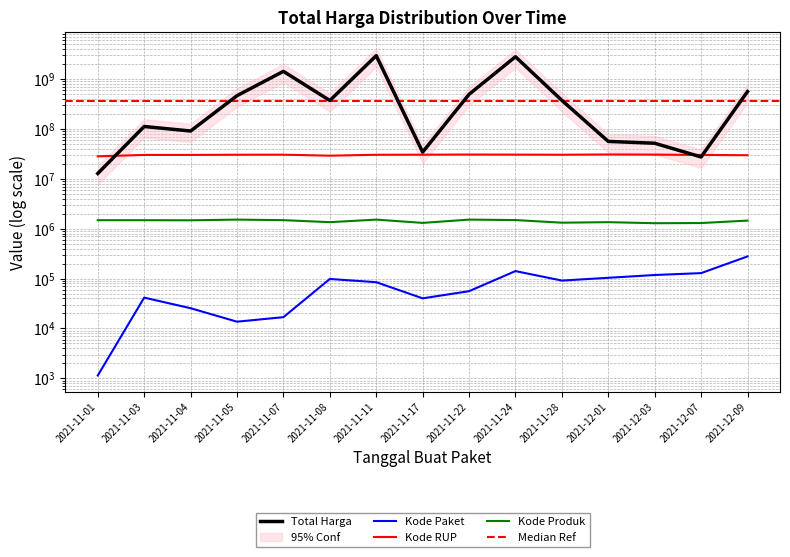

How many interior local valleys does the Kode Produk series have?

5